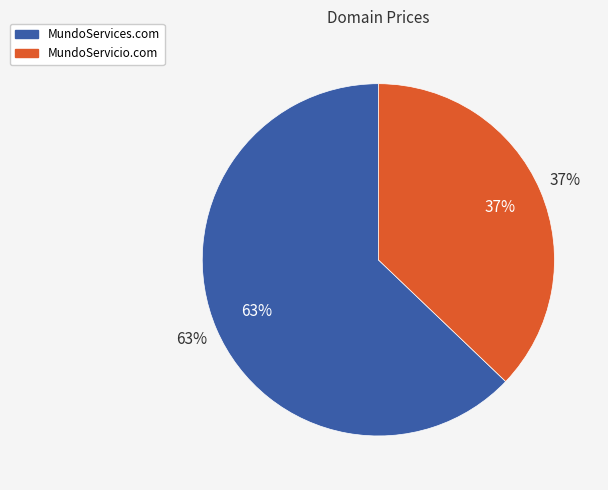

To the nearest percent, what portion does MundoServicio.com represent?

37%